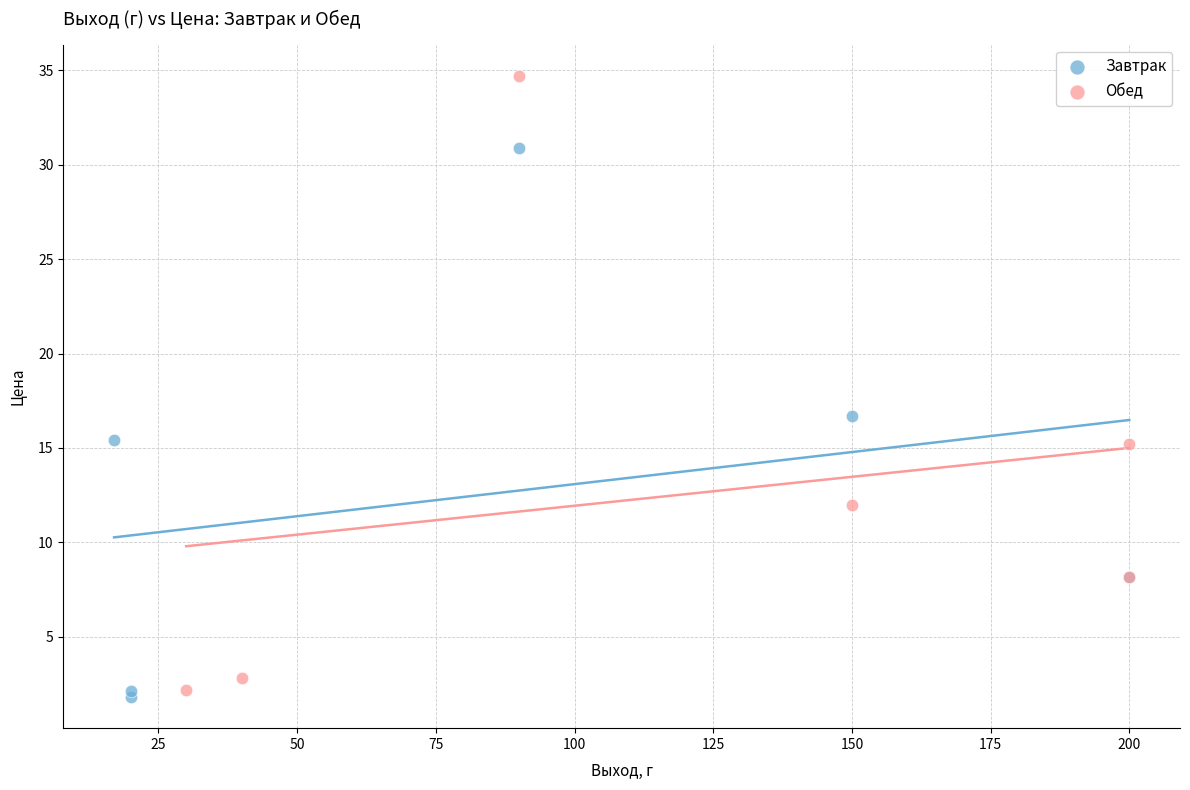

Which series contains the highest Y value?

Обед